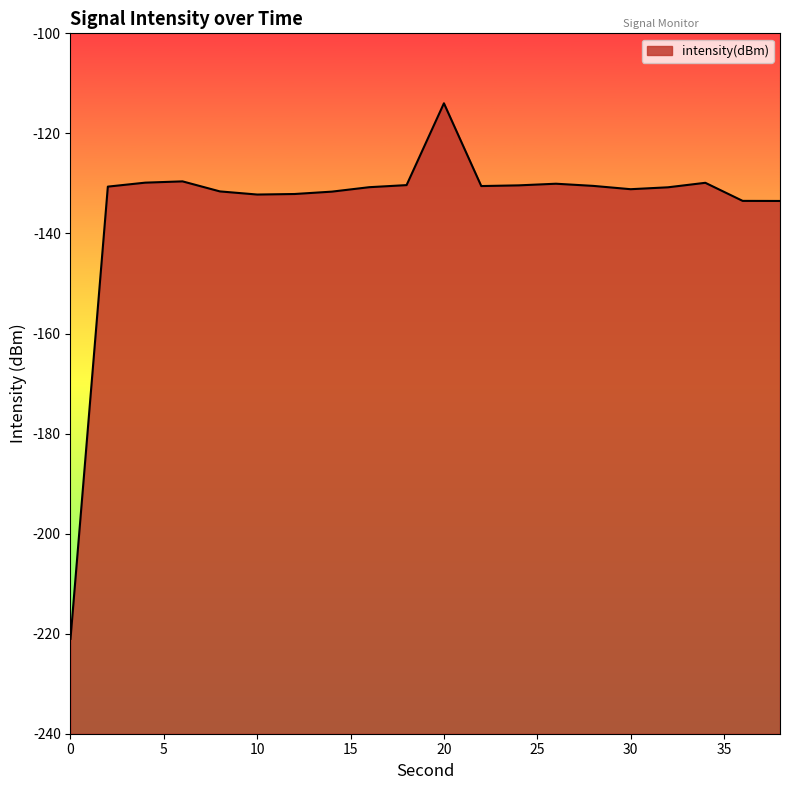

What is the difference between the values at 10 and 24?

1.8